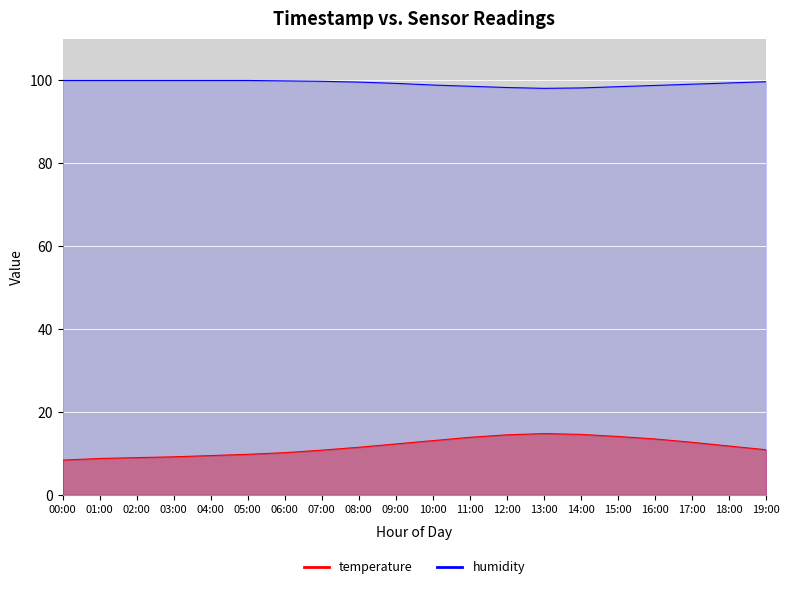

What is the maximum value shown in the chart?

99.9